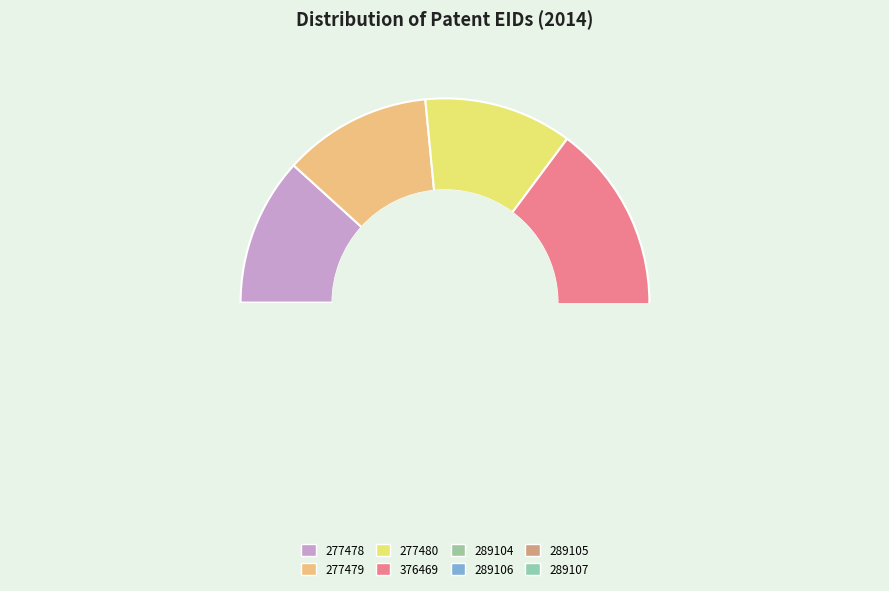

Approximately how many times larger is the value at 289107 compared to 289106?

1.0